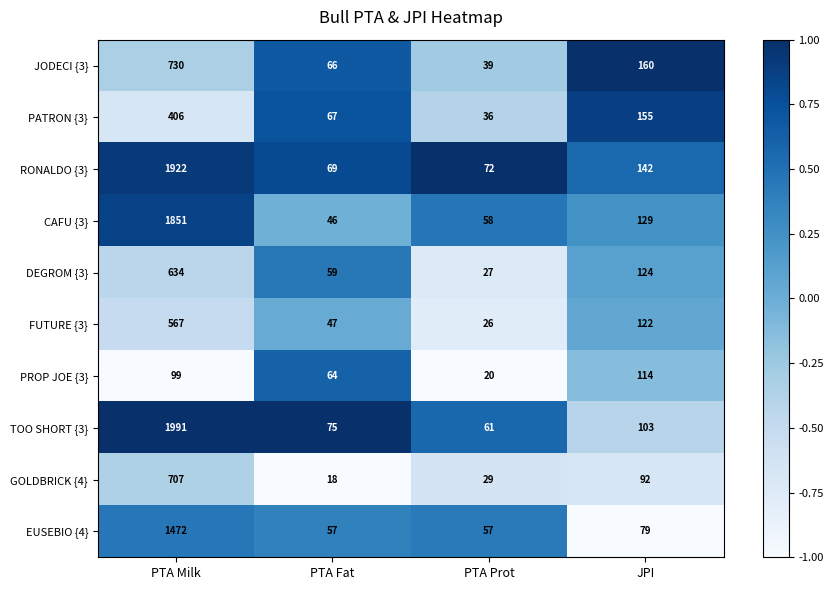

Which series changed the most between PTA Fat and PTA Prot?

PROP JOE {3}